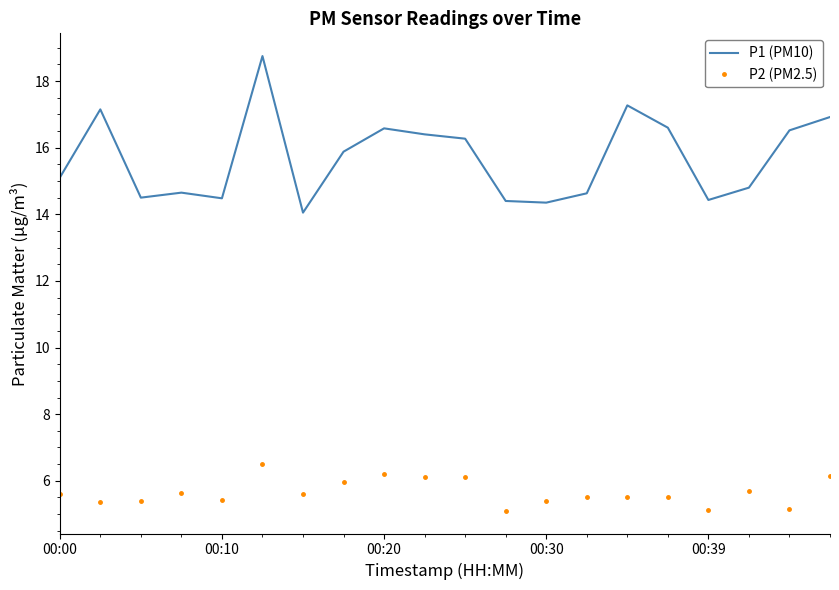

What is the sum of all P1 (PM10) values?

313.7